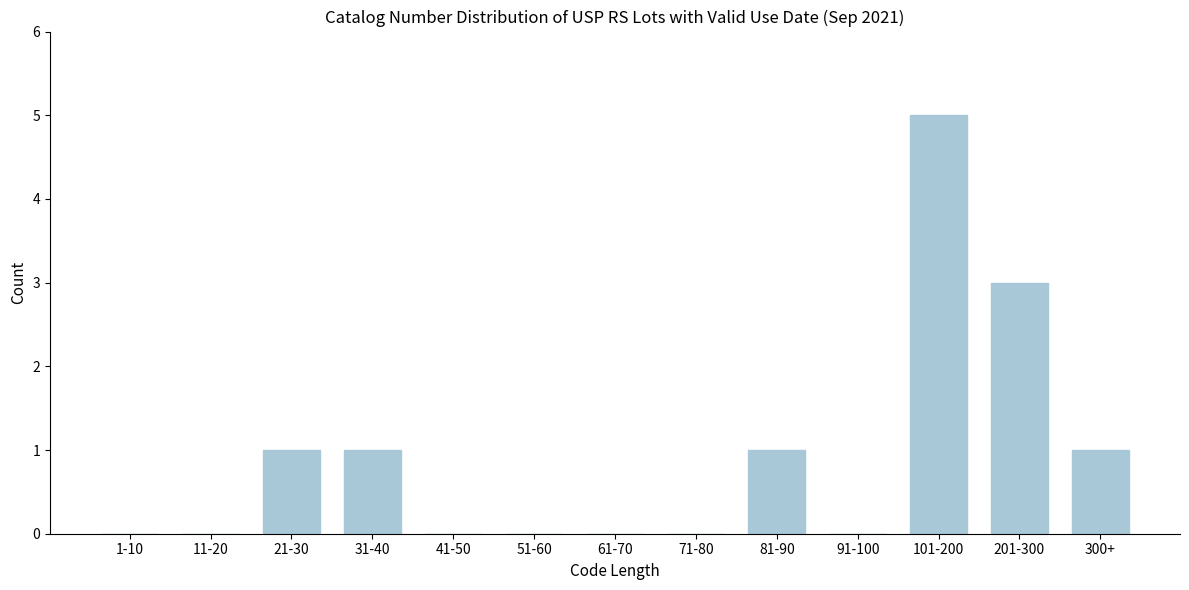

Reading left to right, what are all the values shown in this chart?

1-10=0	11-20=0	21-30=1	31-40=1	41-50=0	51-60=0	61-70=0	71-80=0	81-90=1	91-100=0	101-200=5	201-300=3	300+=1